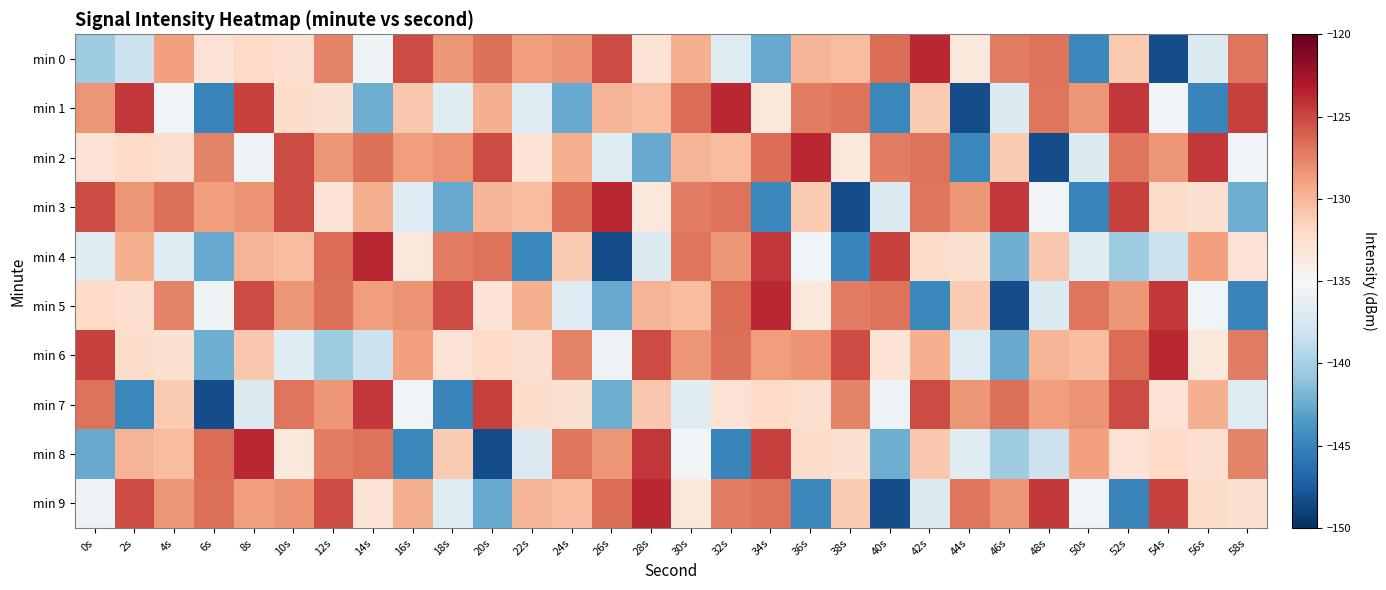

Rank the series at 4s from highest to lowest value.

min 3, min 5, min 9, min 0, min 8, min 7, min 2, min 6, min 1, min 4